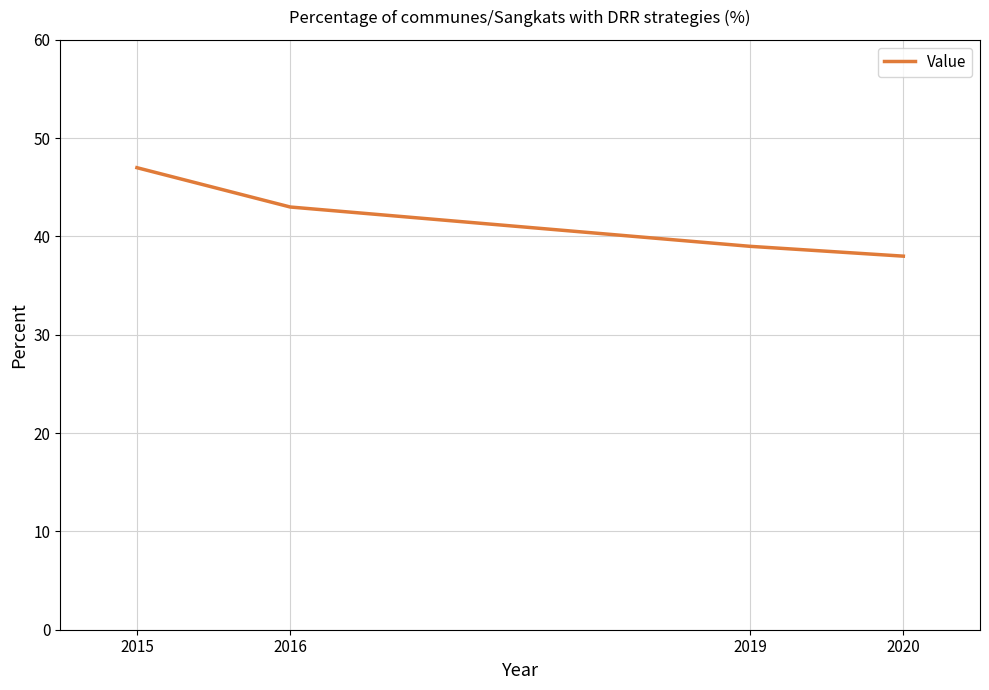

How many lines are shown in the chart?

1